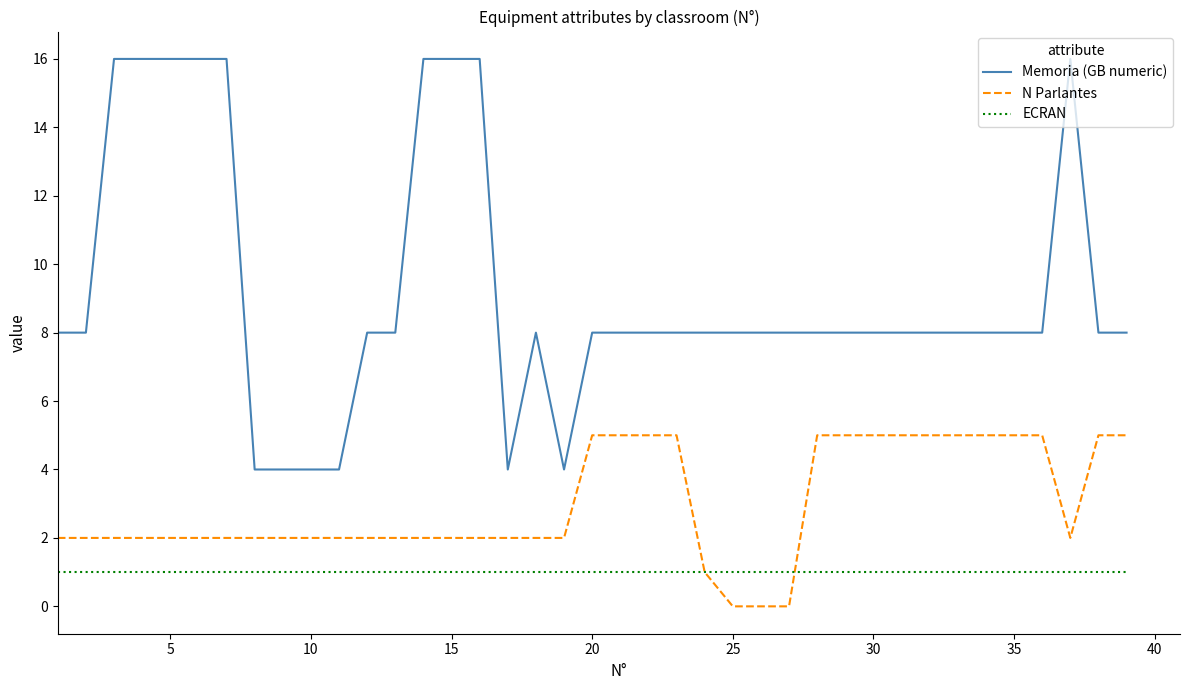

True or false: ECRAN and Memoria (GB numeric) cross at least once.

False